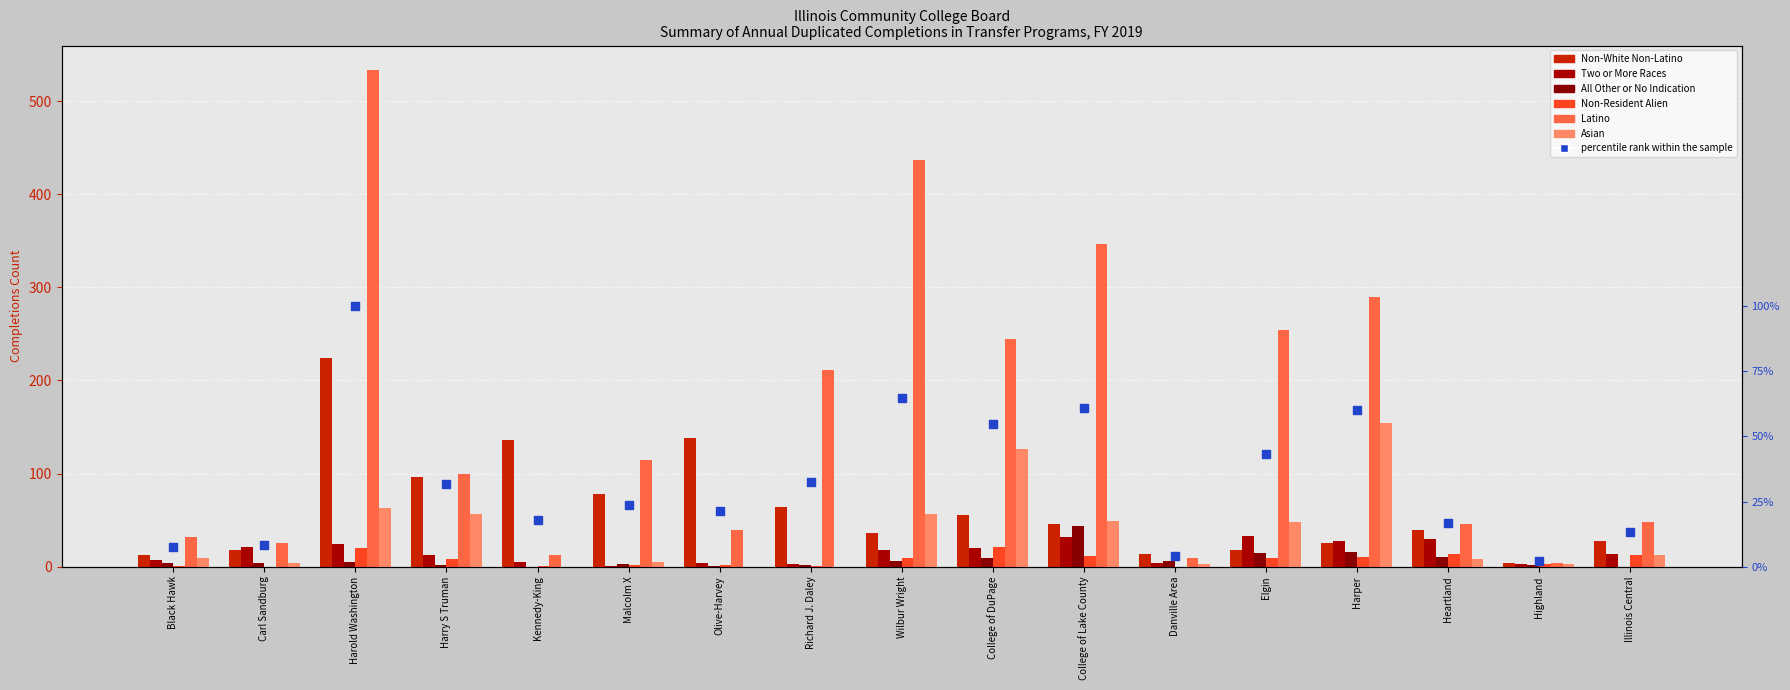

Which series reaches the minimum Y coordinate?

All Other or No Indication